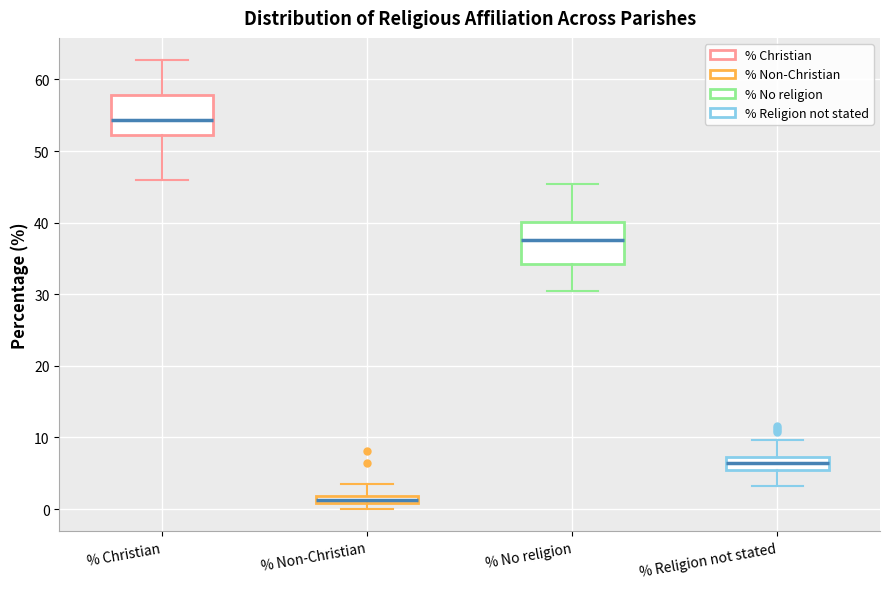

Where does the median line of the box for % Religion not stated sit on the y-axis? The values are not printed on the chart, so give them approximately, as read against the axis.

6